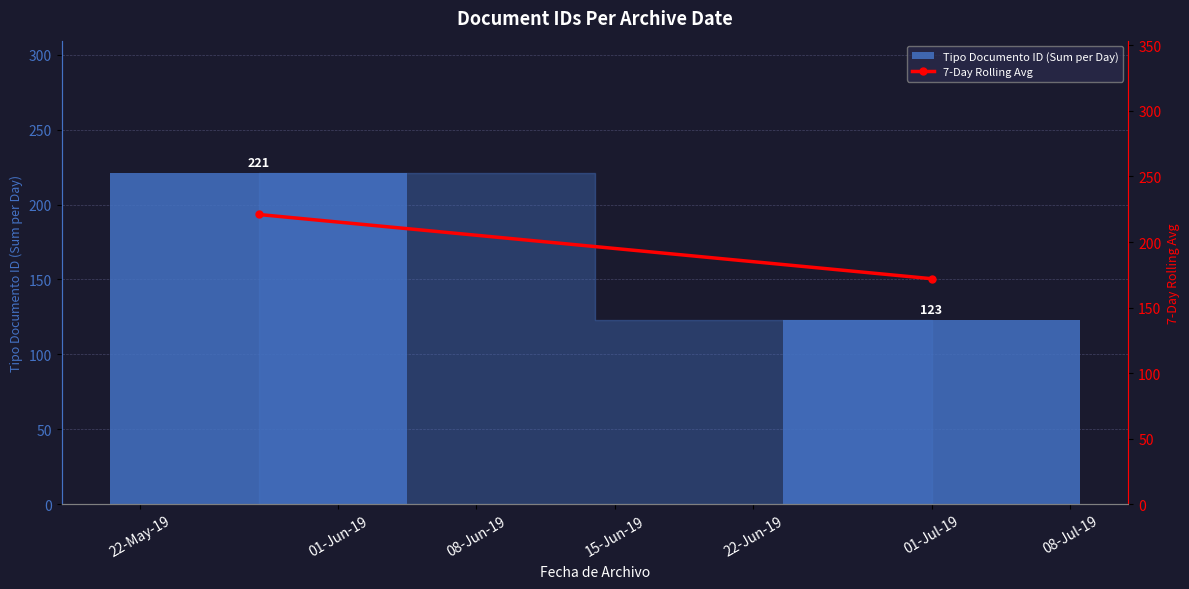

Rank the series at 22-May-19 from lowest to highest value.

Tipo Documento ID (Sum per Day), 7-Day Rolling Avg